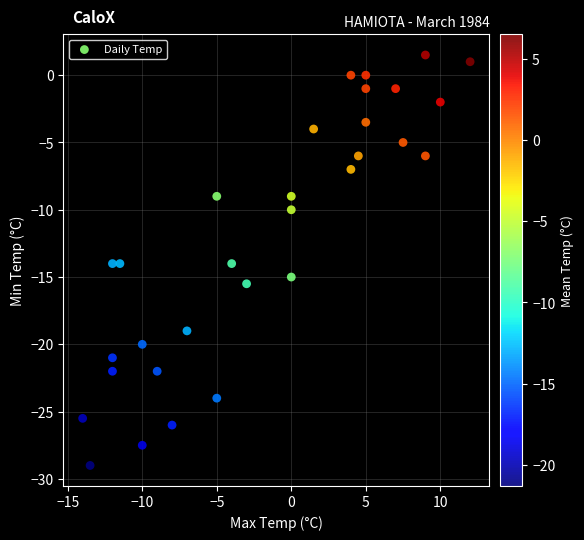

What is the range of X values (max minus min)?

26.0